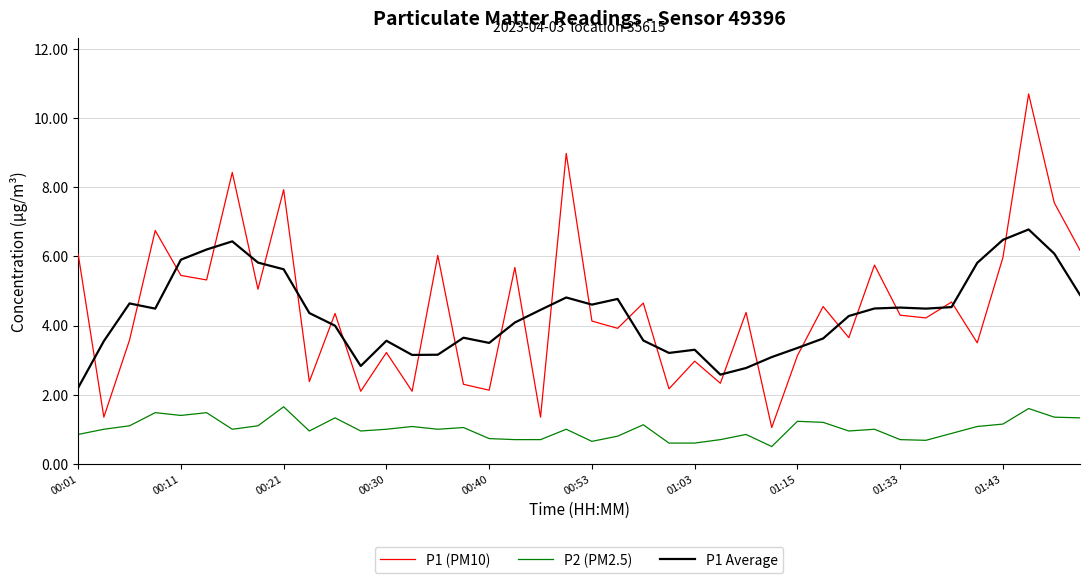

Which series has the largest range (max minus min)?

P1 (PM10)